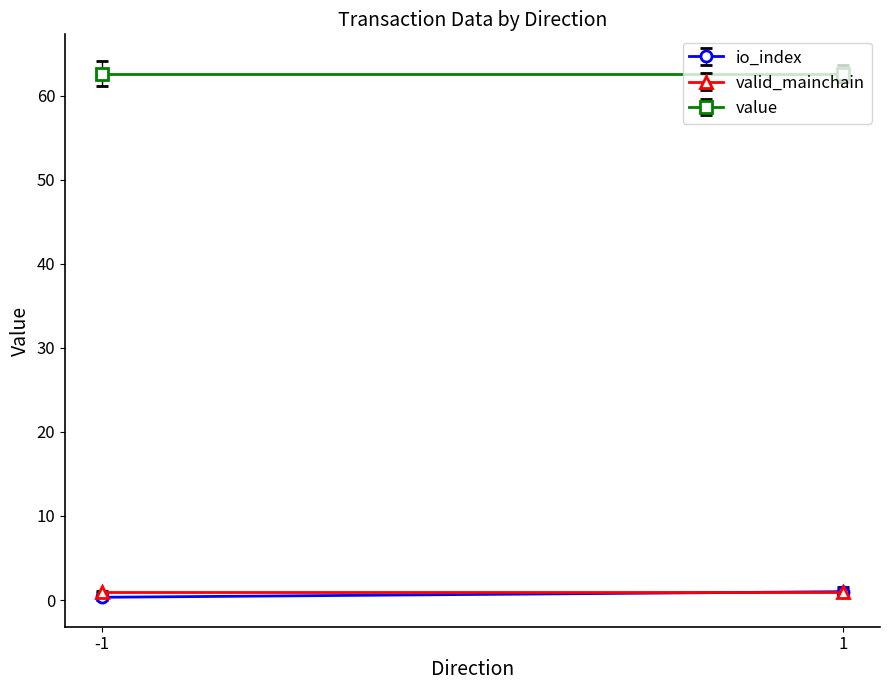

Read the value value at 1.

62.6